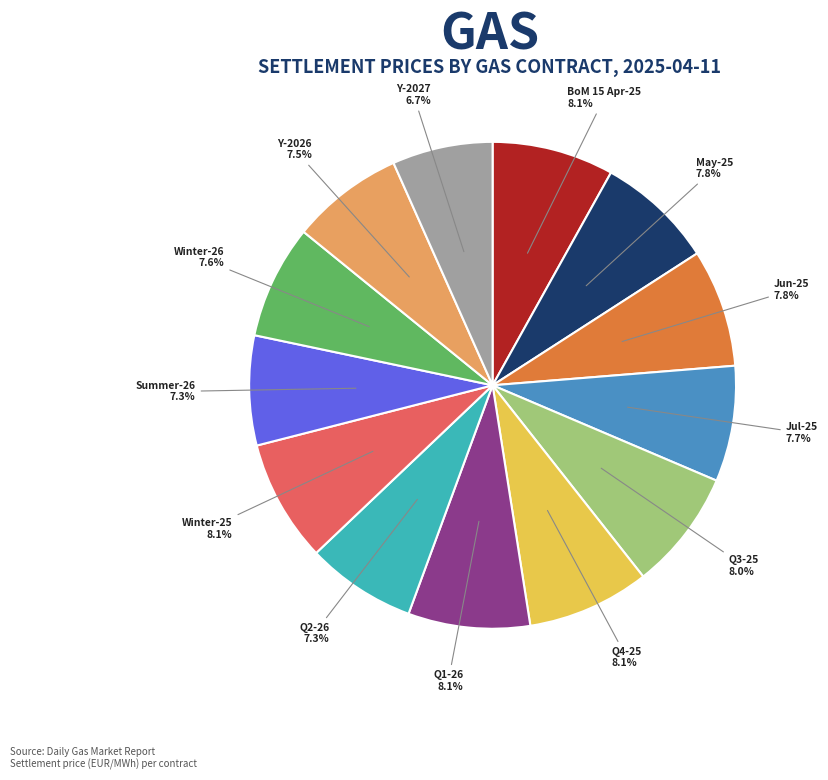

Does any single category account for the majority?

No